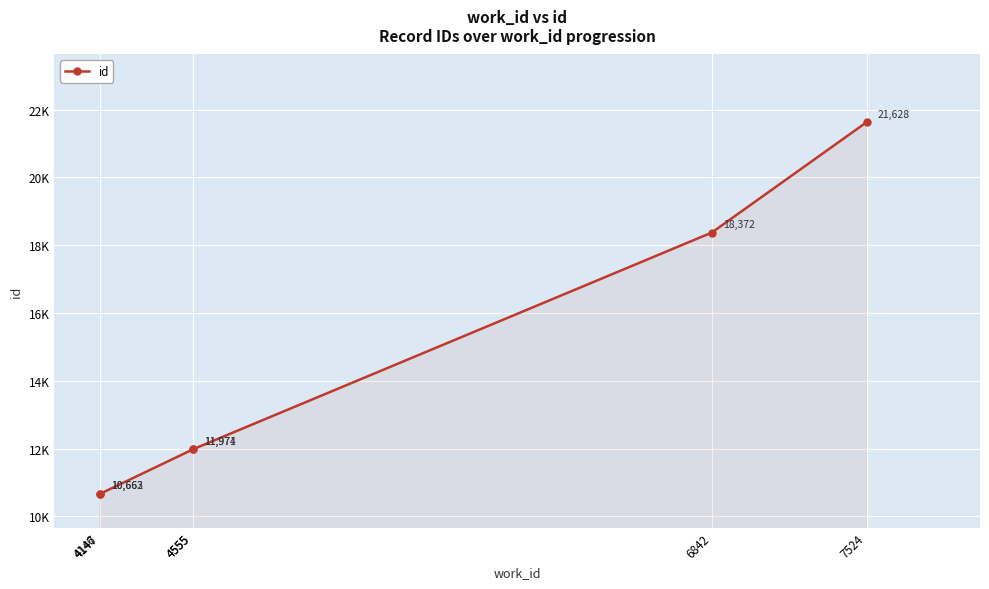

Read the value at 4555.

11971